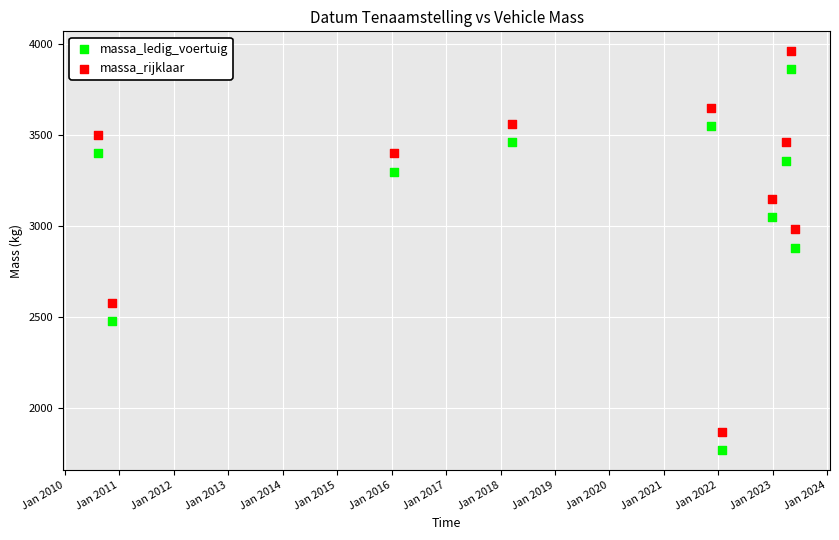

What are all the series names shown in the legend?

massa_ledig_voertuig, massa_rijklaar